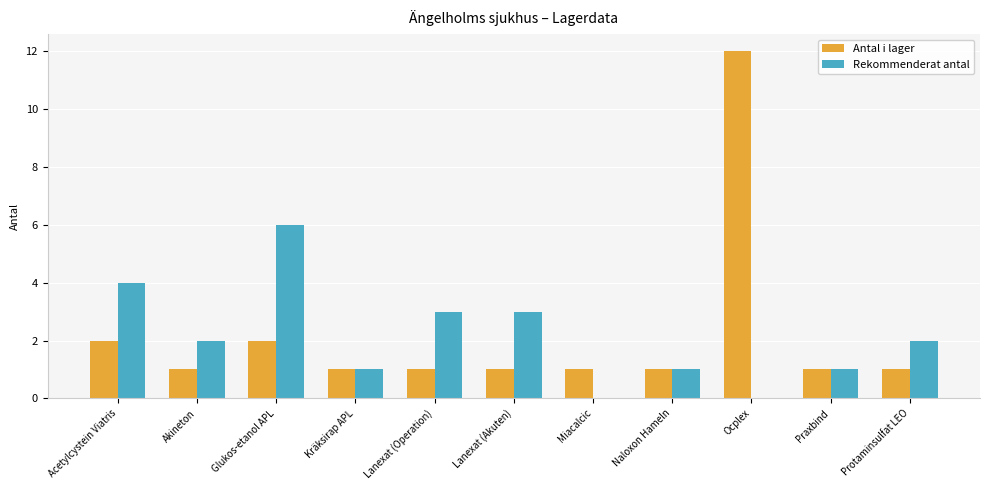

How many series are shown in this chart?

2